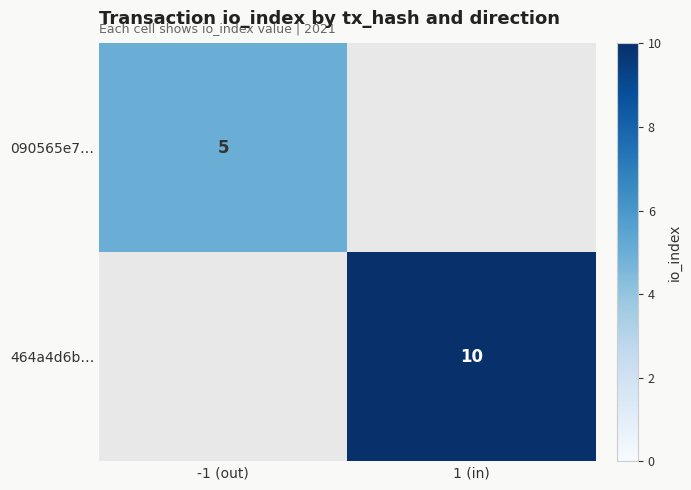

Is it true that 464a4d6b… equals 2 at 1 (in)?

False